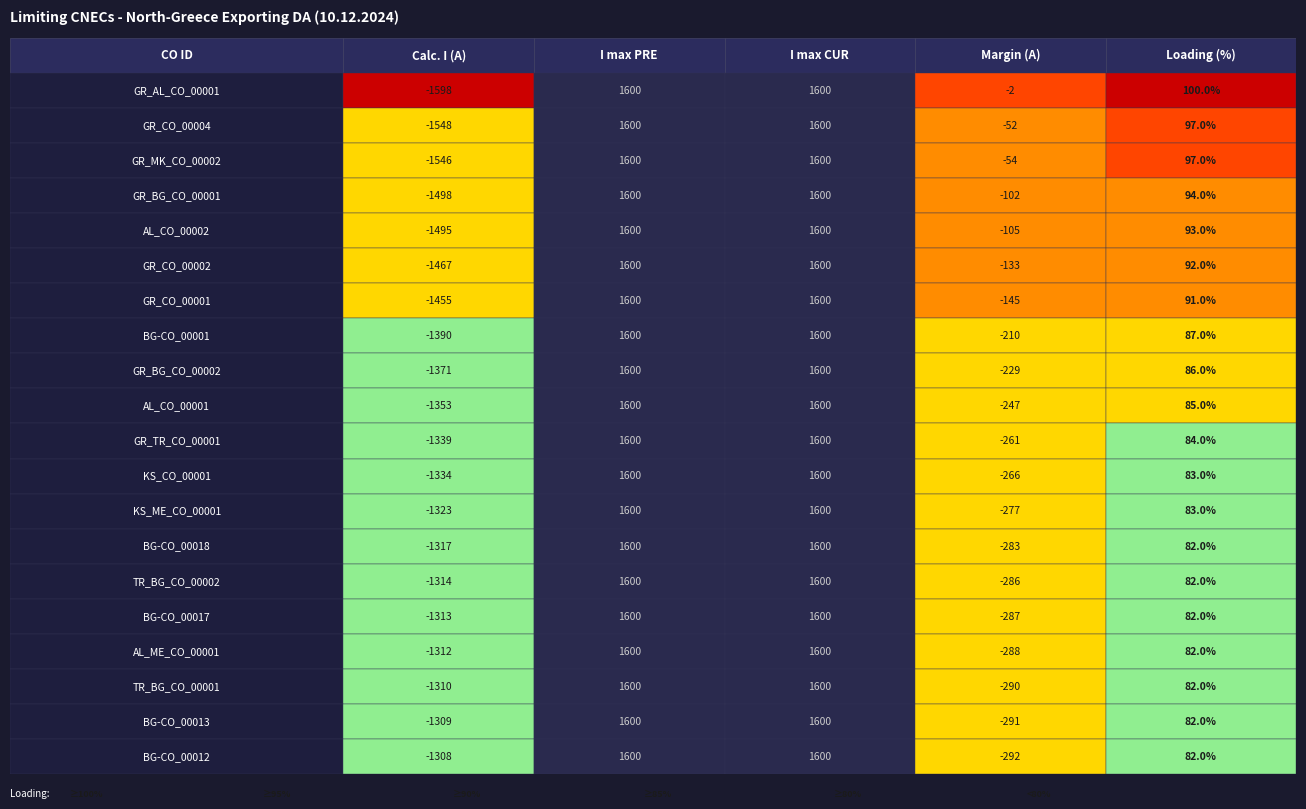

How many values in the Loading (%) series exceed 85?

9